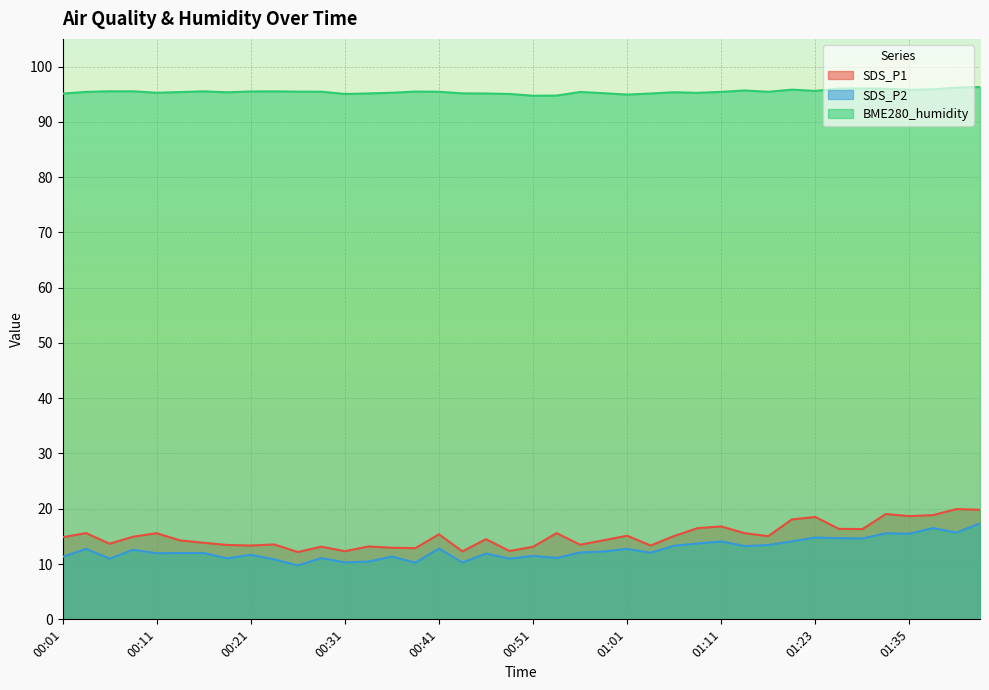

True or false: SDS_P2 and BME280_humidity intersect in this chart.

False